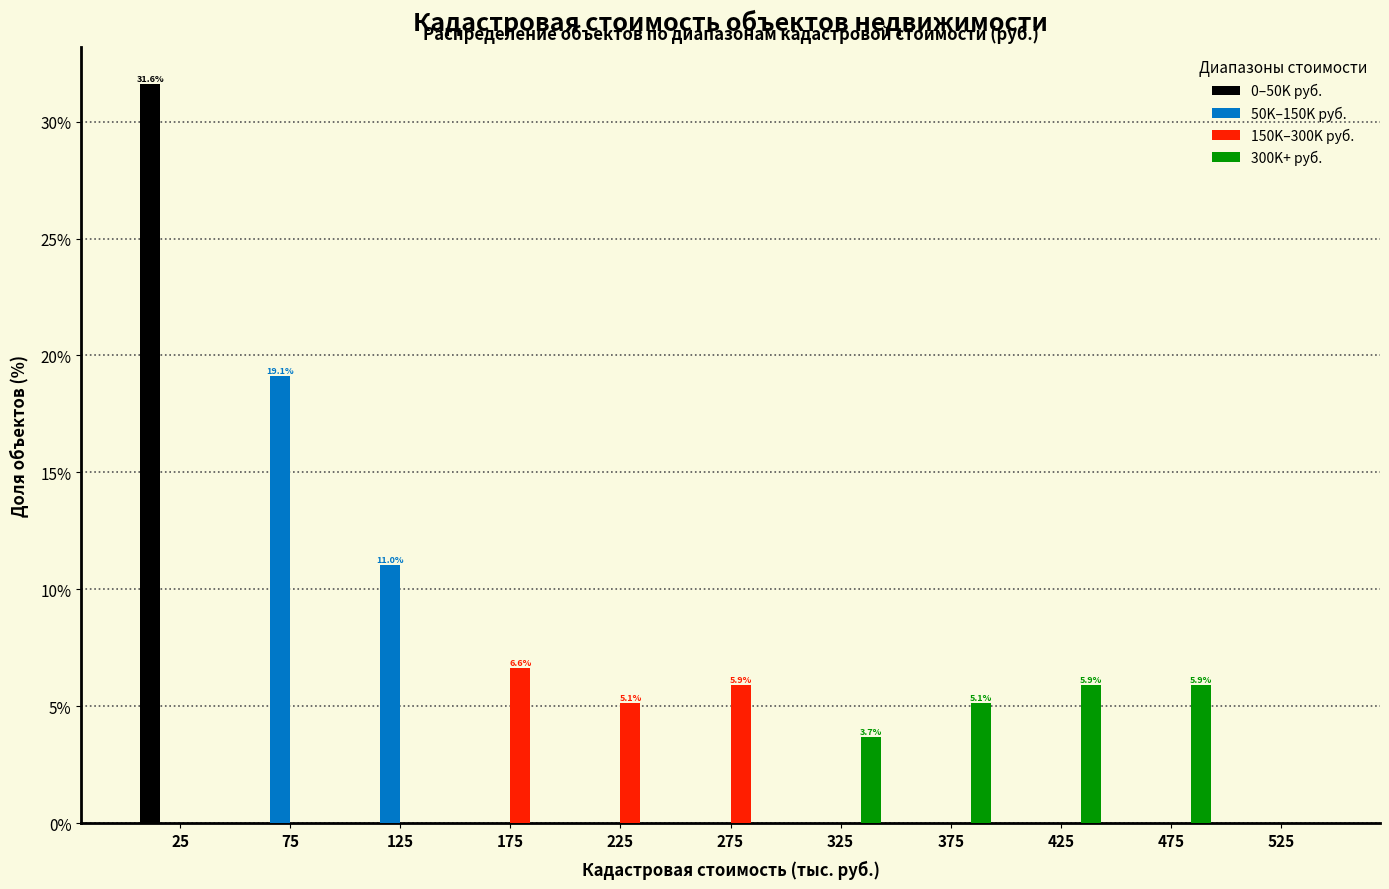

What is the sum of all 300K+ руб. values?

20.6